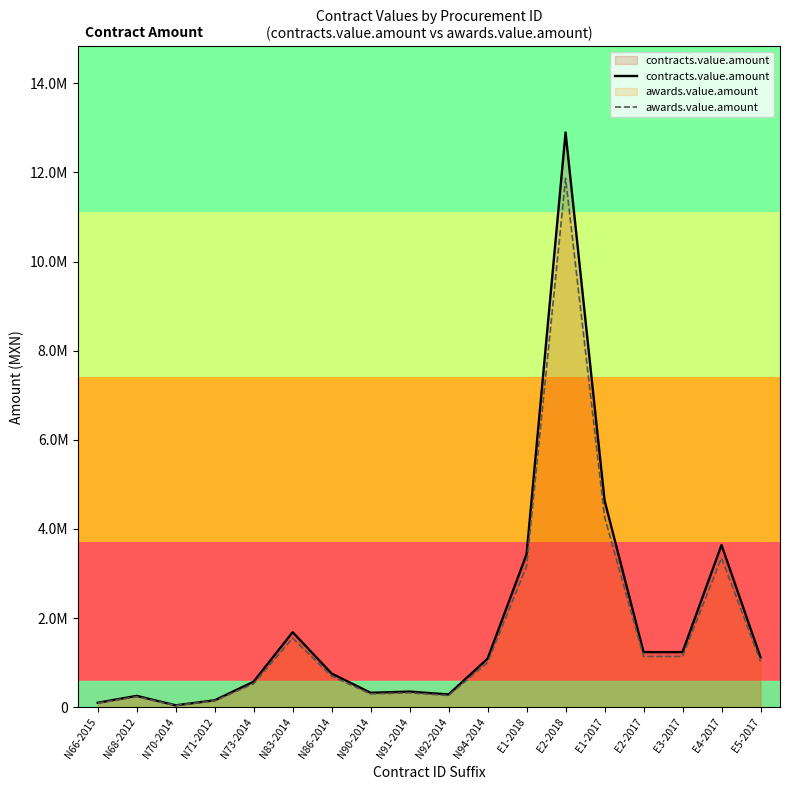

The value of contracts.value.amount at N68-2012 is 142029.6. True or false?

False